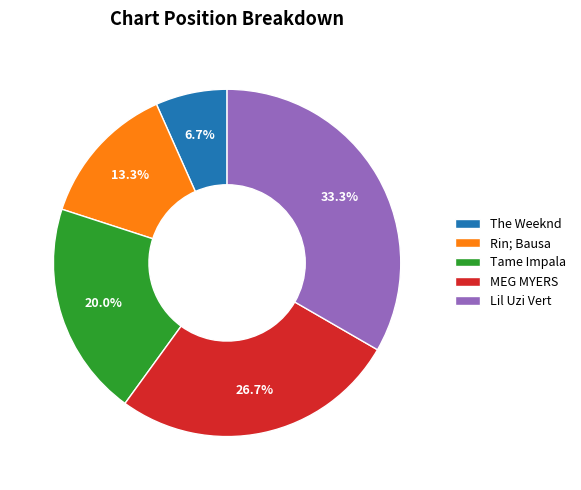

Is there any slice that represents more than half of the pie?

No